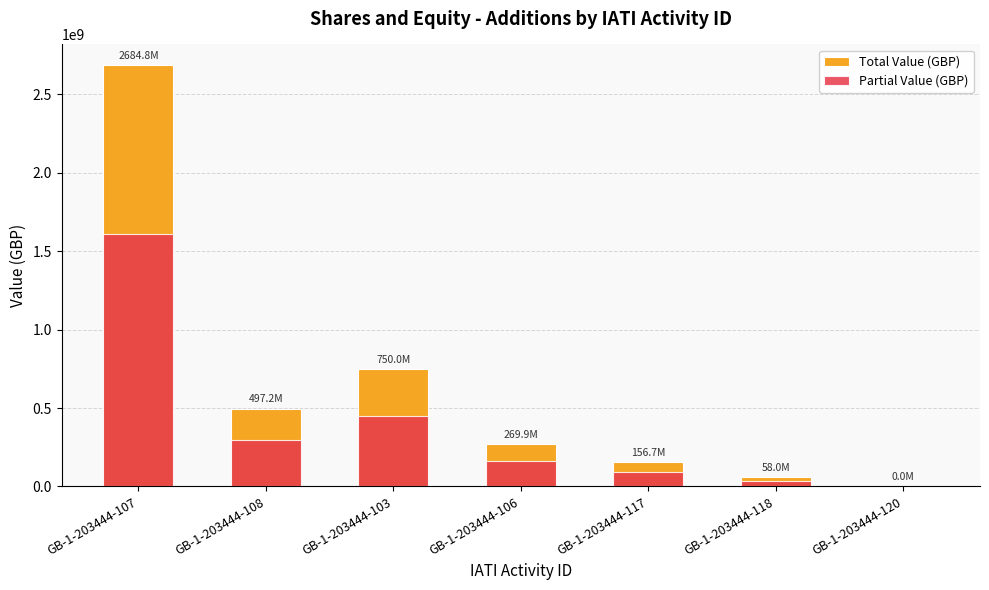

Which series changed the most between GB-1-203444-103 and GB-1-203444-118?

Total Value (GBP)